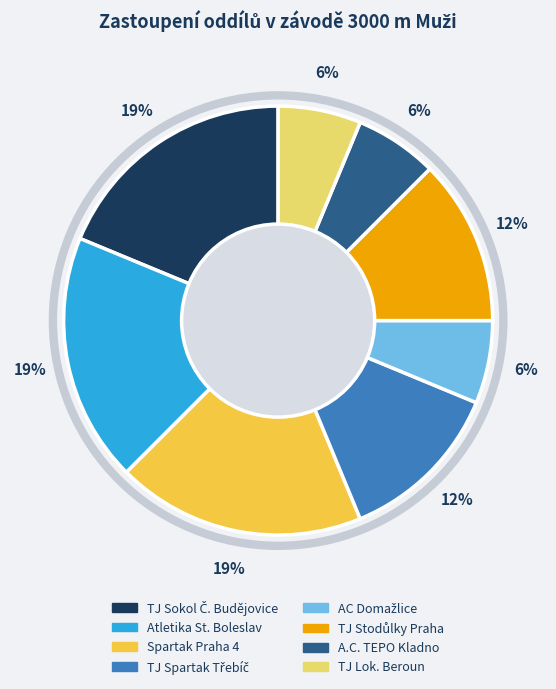

Is Spartak Praha 4 the majority of the pie?

No